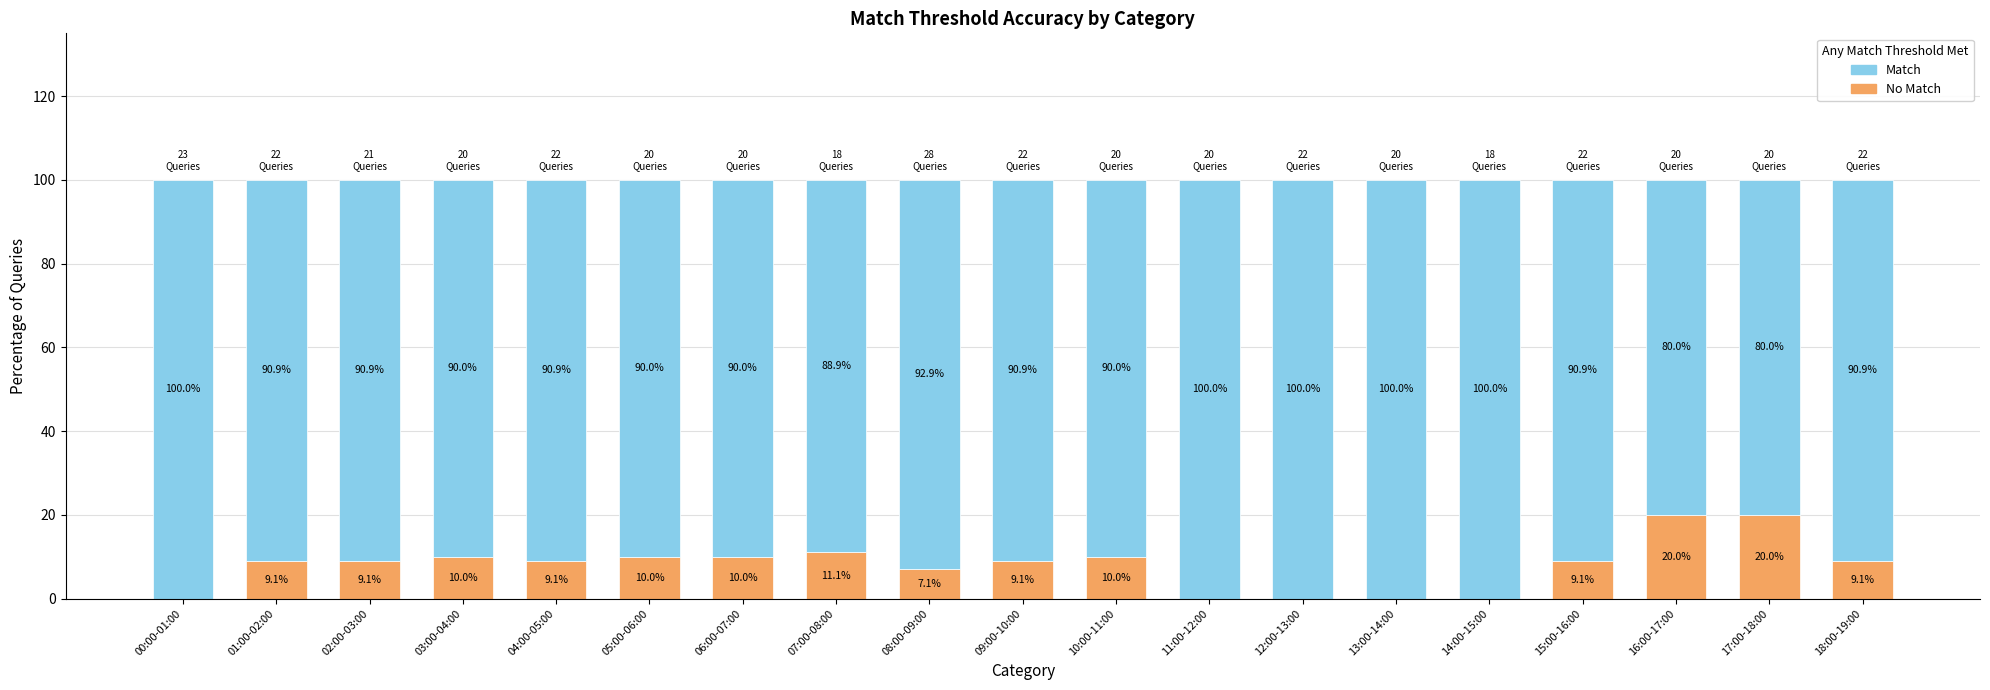

What is the total value across all series at 11:00-12:00?

100.0